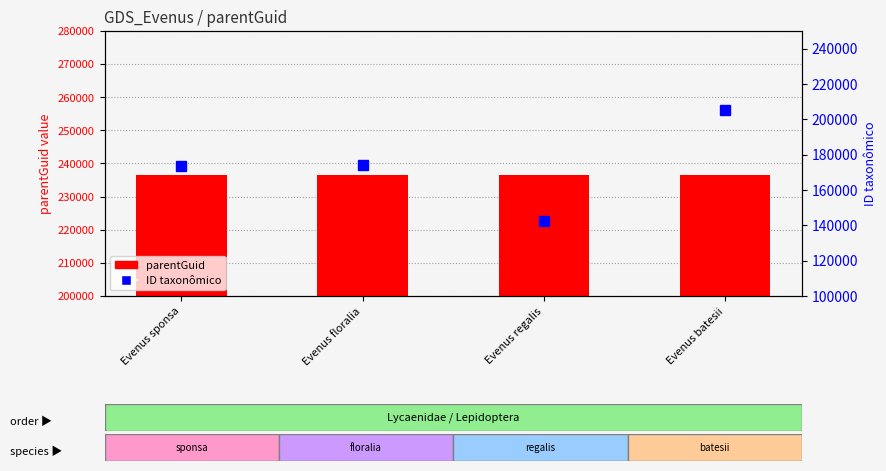

Is the value of ID taxonômico at Evenus regalis greater than the value of parentGuid at Evenus sponsa?

No